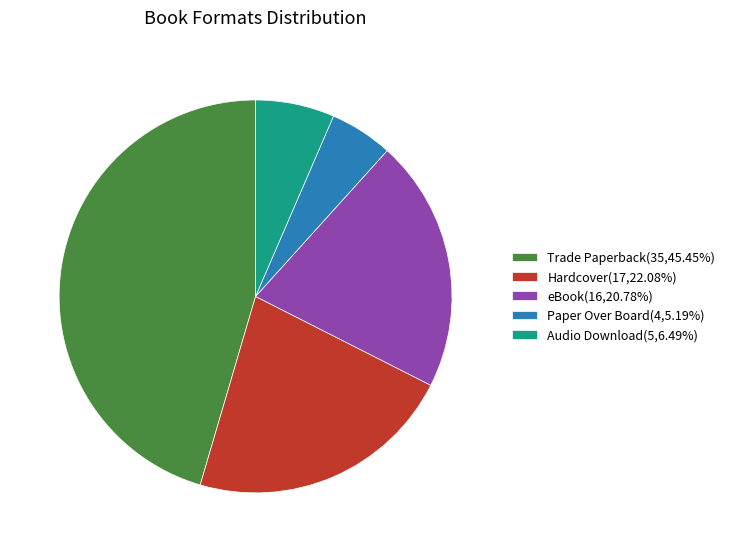

What is the ratio of the value at Hardcover(17,22.08%) to the value at Paper Over Board(4,5.19%)?

4.2